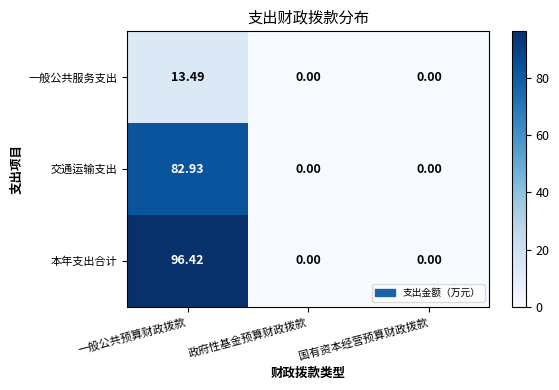

Which category has the highest value across all series?

一般公共预算财政拨款